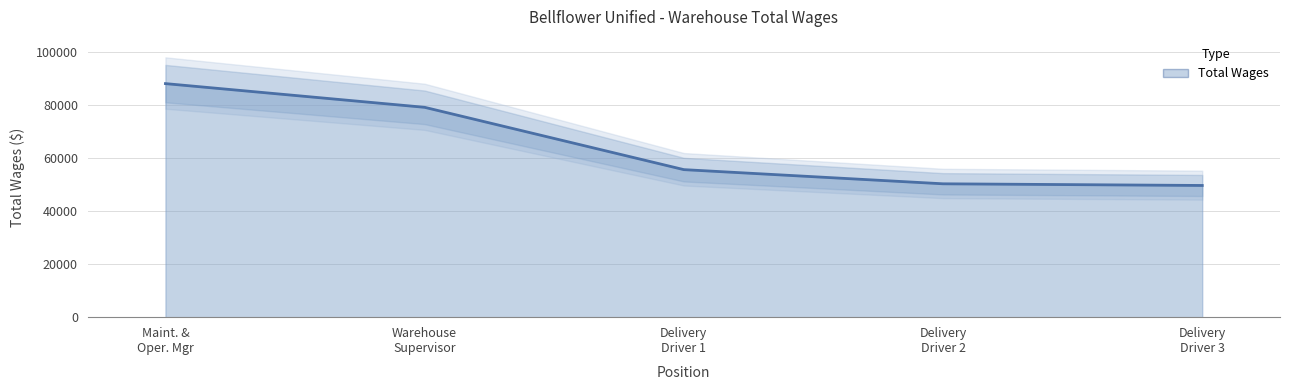

The chart shows a value of 57839 at Maint. & Oper. Mgr. True or false?

False